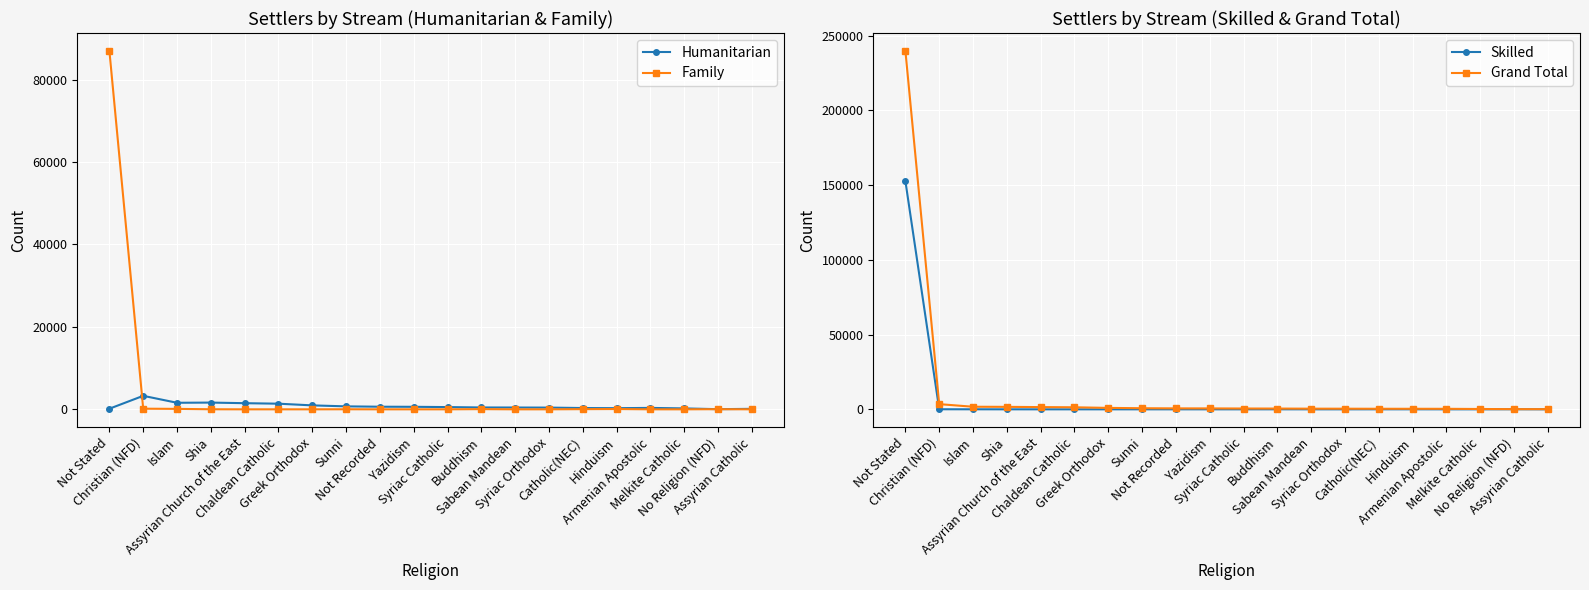

What is the total value across all series at Christian (NFD)?

6948